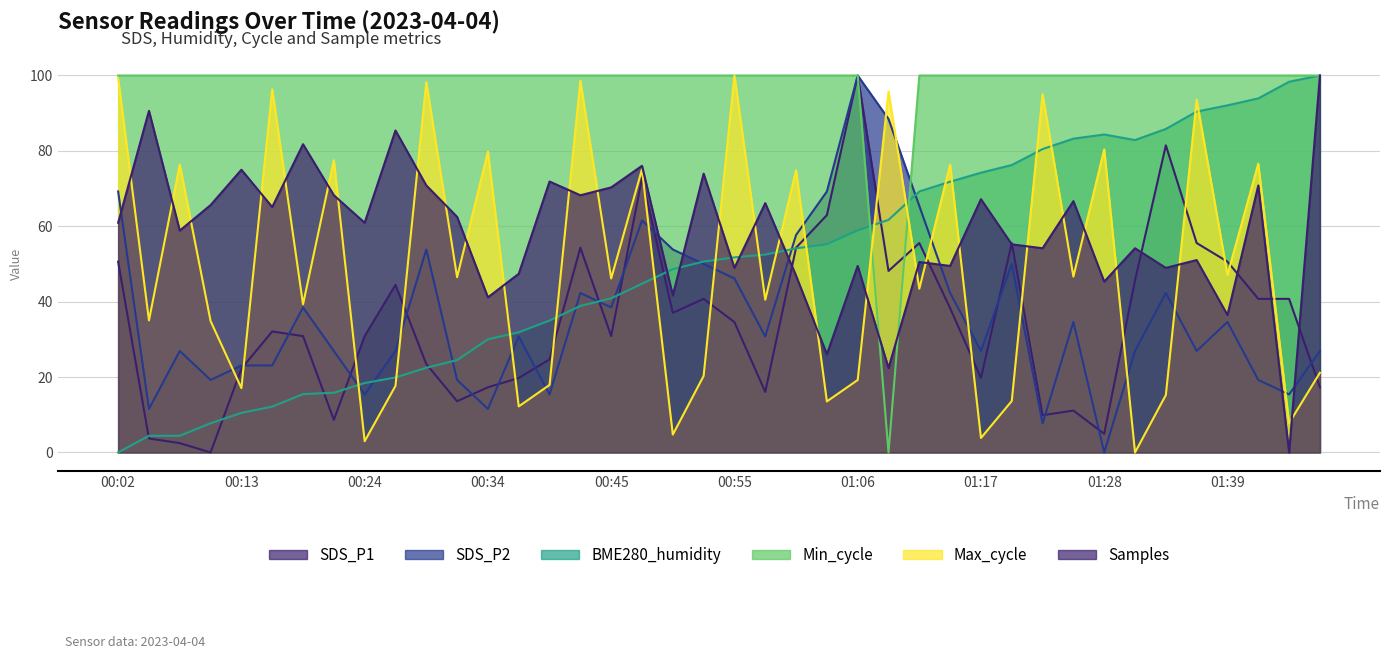

Read the BME280_humidity value at 00:10.

7.7